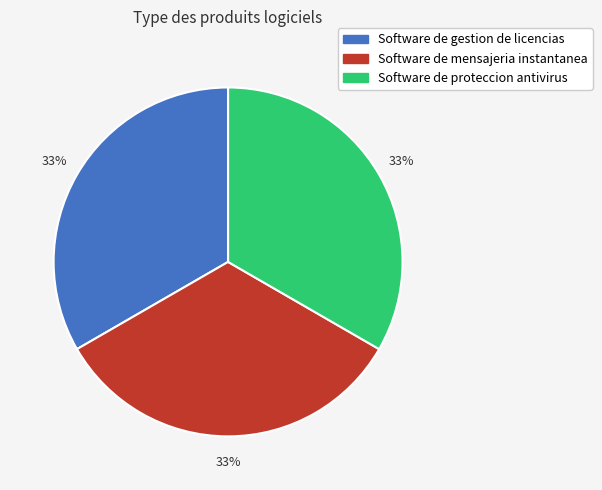

To the nearest percent, what is the combined percentage of Software de gestion de licencias and Software de proteccion antivirus?

67%